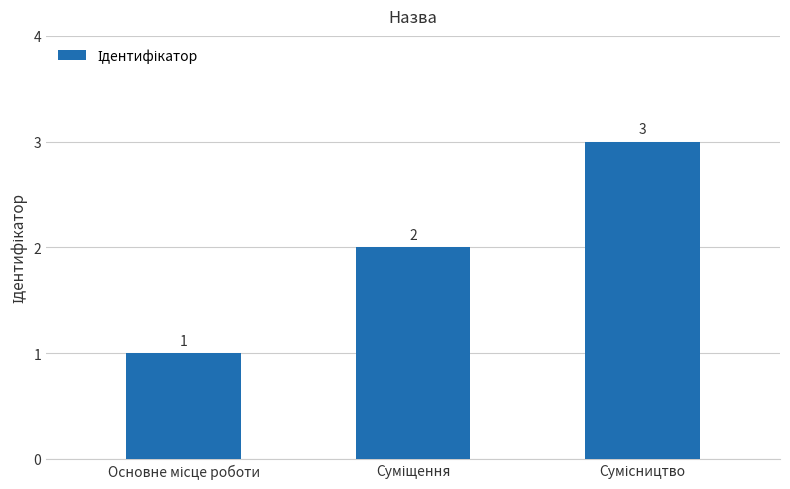

What is the maximum value shown in the chart?

3